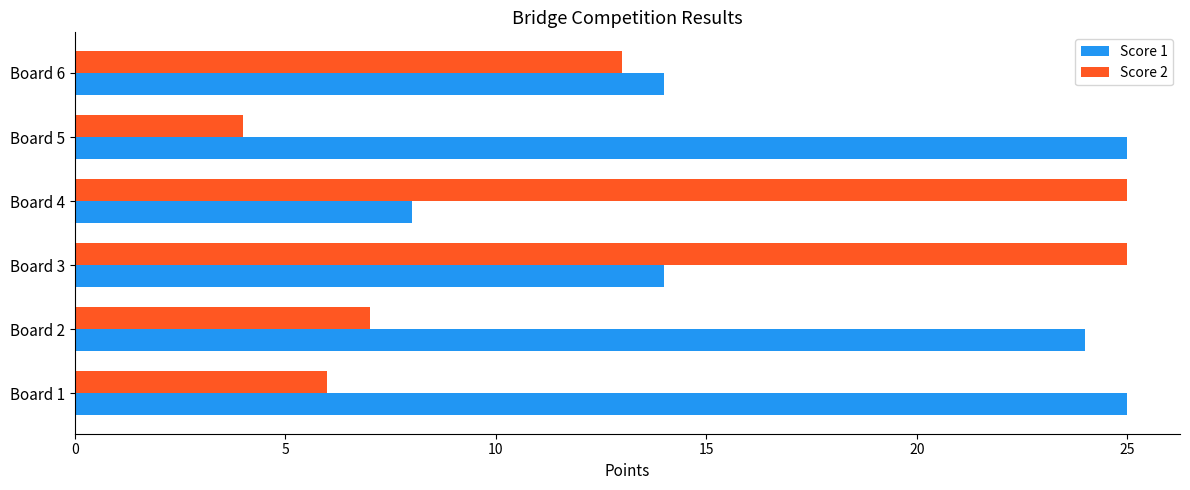

Which series has the widest spread of values?

Score 2